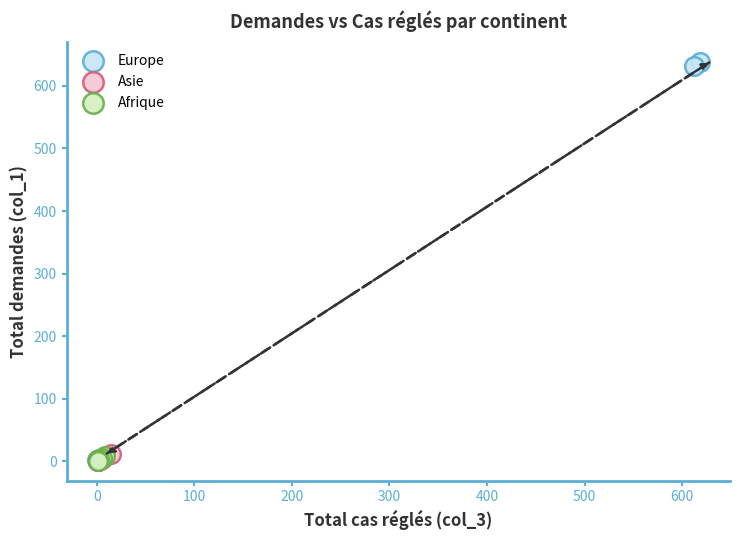

Which series reaches the maximum Y coordinate?

Europe